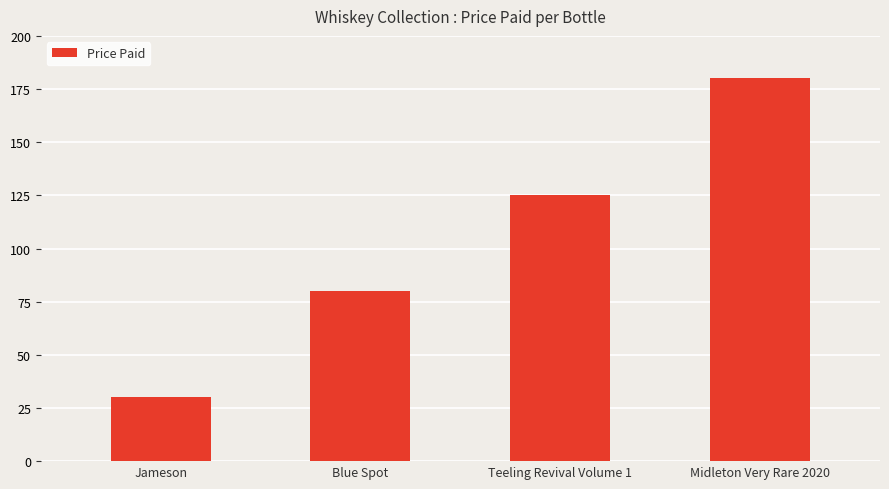

What is the average value?

104